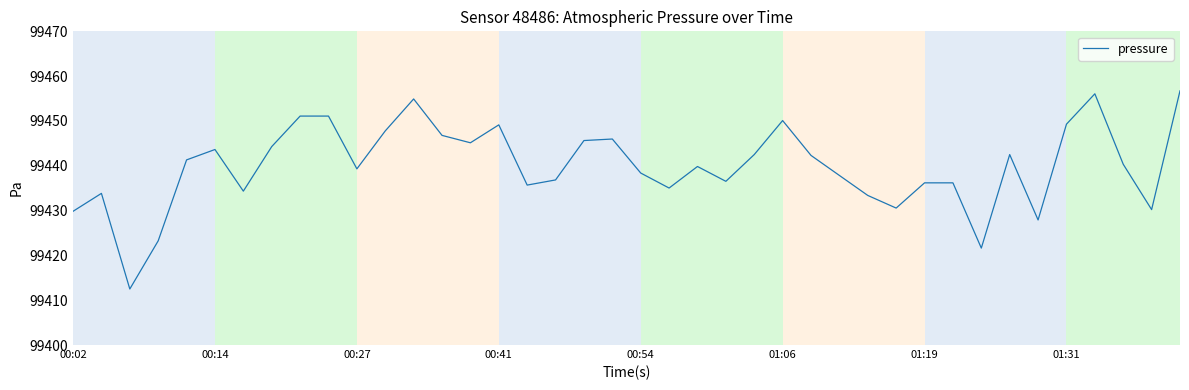

Count the number of data series in this chart.

1